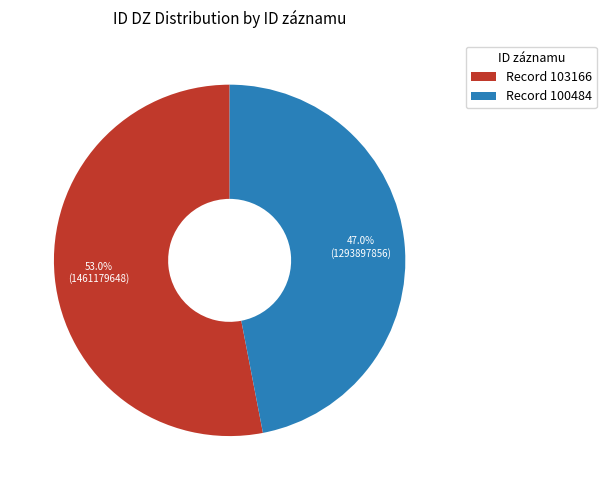

Combined, do Record 103166 and Record 100484 account for over 50%?

Yes